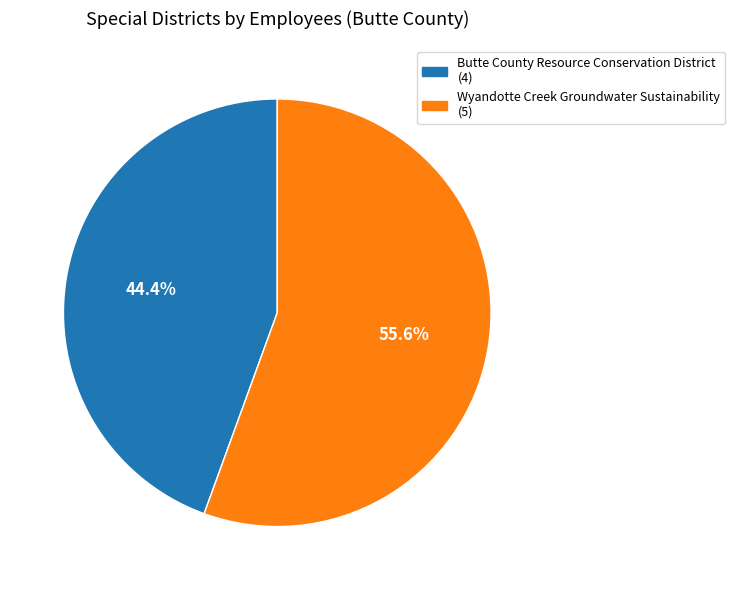

The Butte County Resource Conservation District slice represents 35% of the pie. True or false?

False